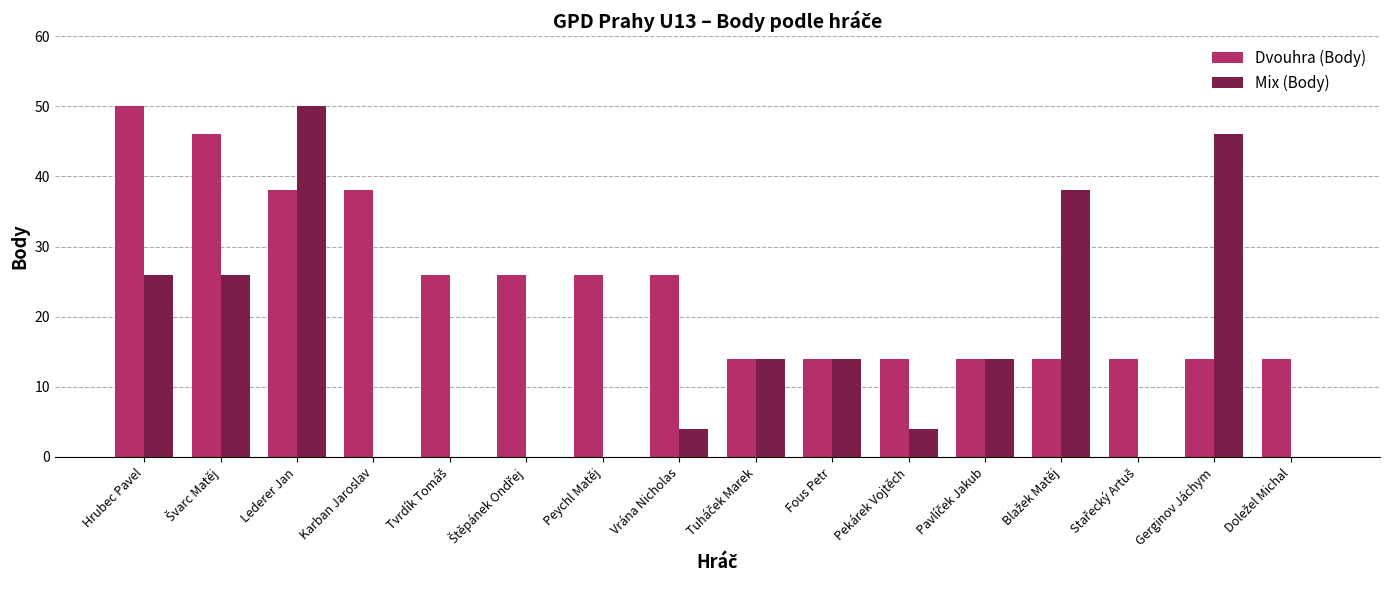

The value of Dvouhra (Body) at Pekárek Vojtěch is 14. True or false?

True